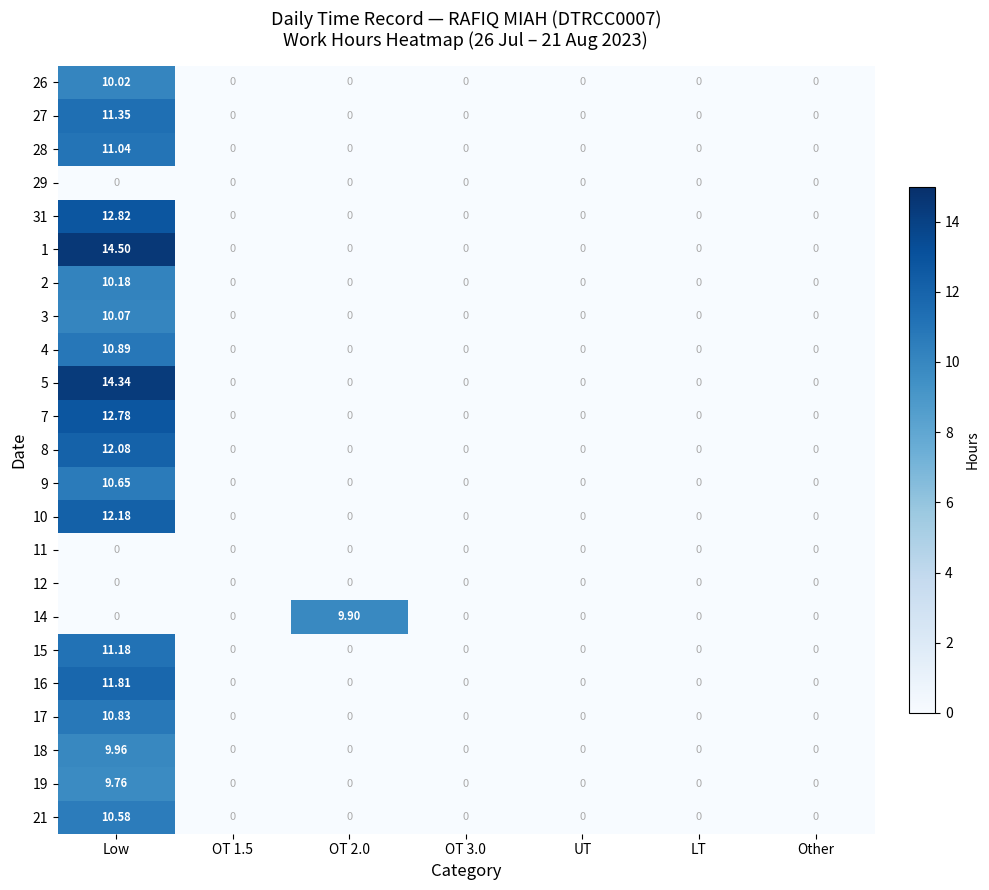

At which category is the sum across all series the highest?

Low